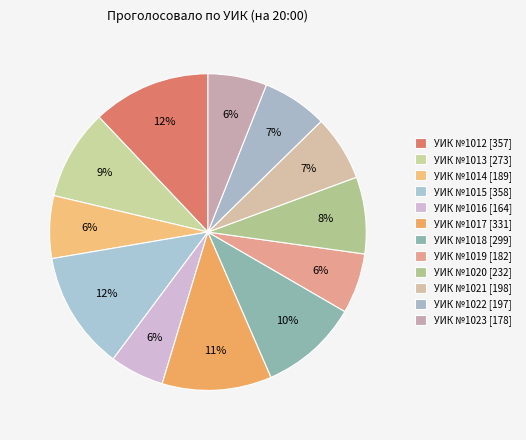

Which category has the biggest portion of the pie?

УИК №1015